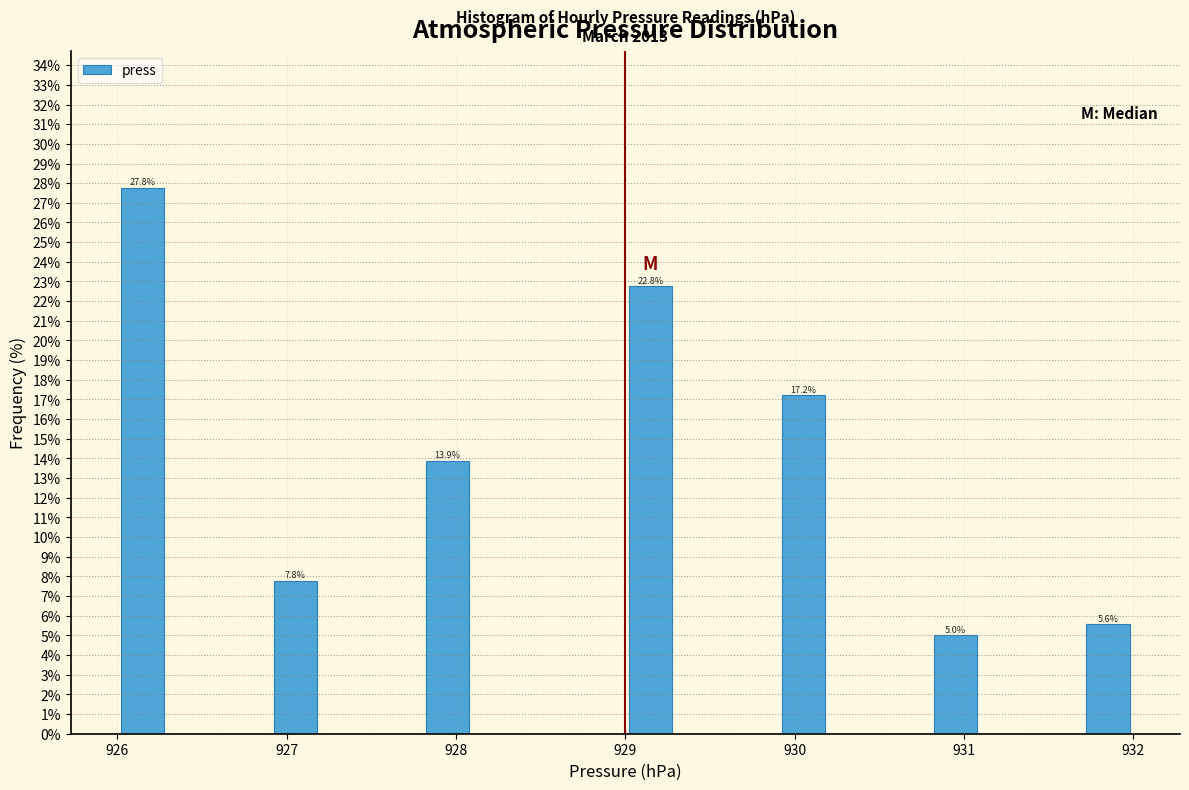

Read against the x-axis, roughly where is the centre of the tallest bar?

926.2